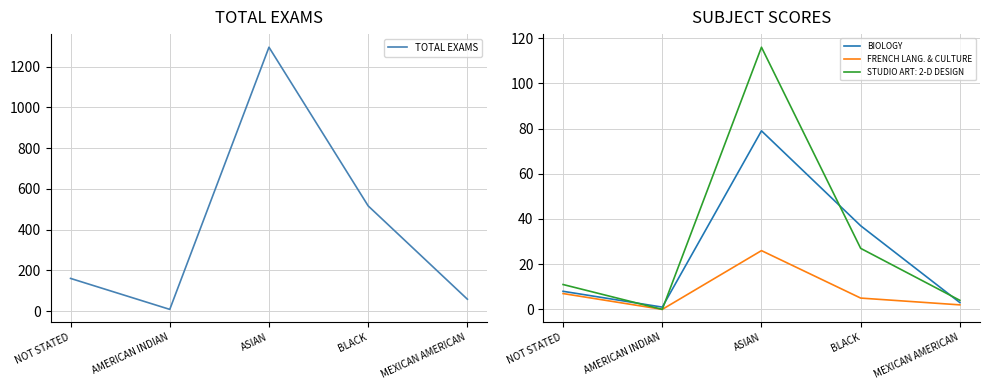

How many lines are shown in the chart?

3